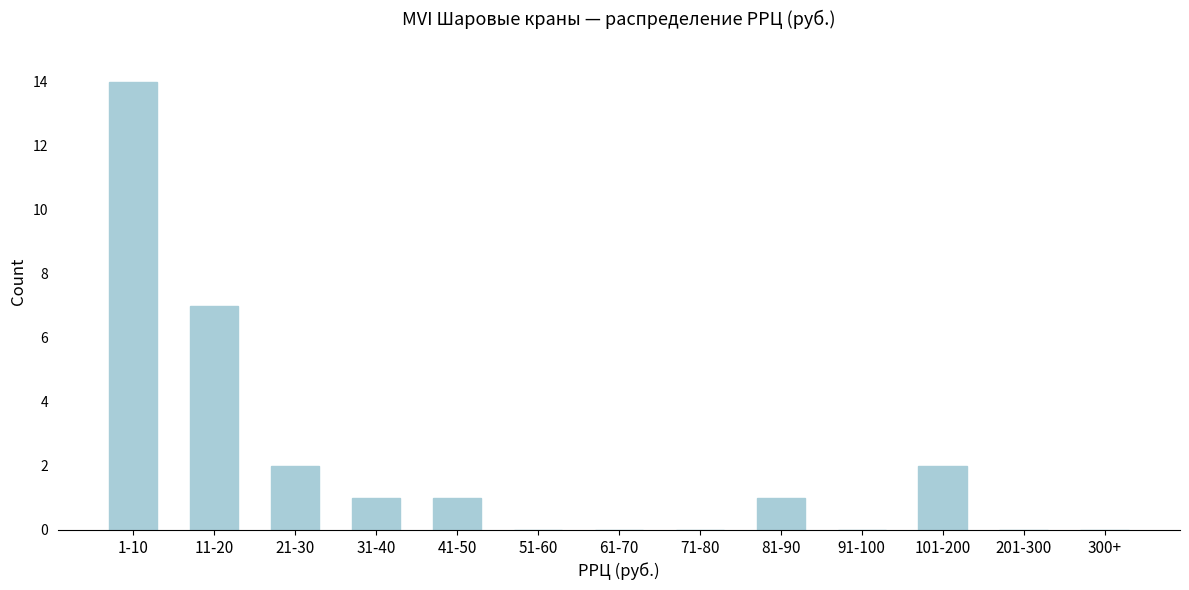

Reading left to right, list all the values displayed in this chart.

1-10=14	11-20=7	21-30=2	31-40=1	41-50=1	51-60=0	61-70=0	71-80=0	81-90=1	91-100=0	101-200=2	201-300=0	300+=0